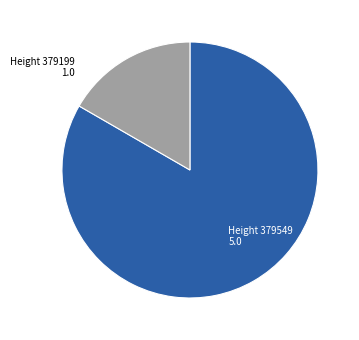

Do Height 379549 5.0 and Height 379199 1.0 together represent more than half of the pie?

Yes